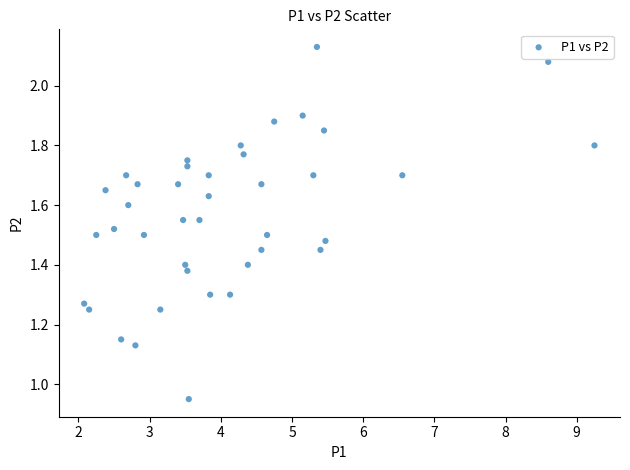

What is the range of X values (max minus min)?

7.2